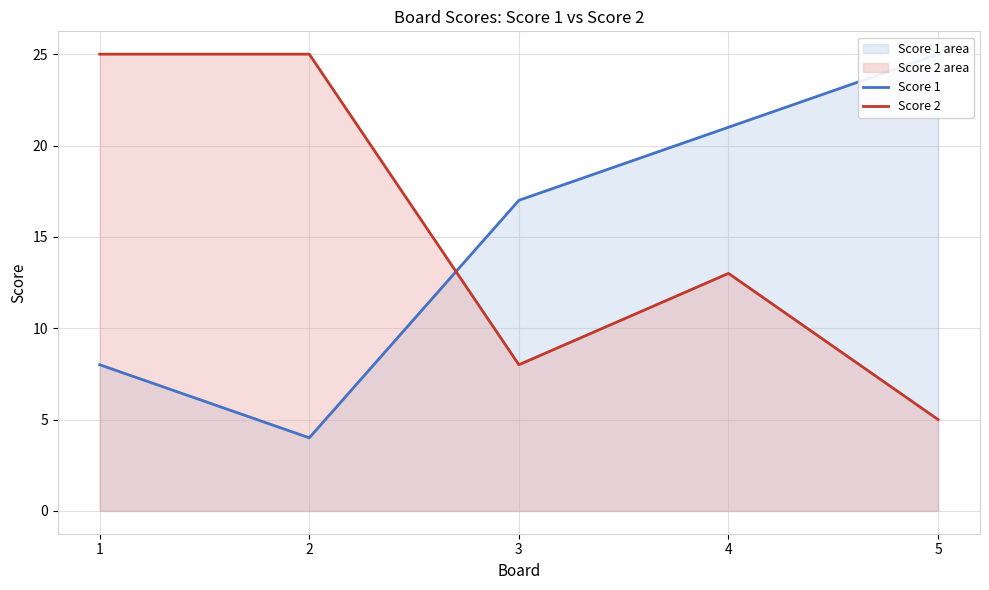

Which series changed the most between 1 and 4?

Score 1